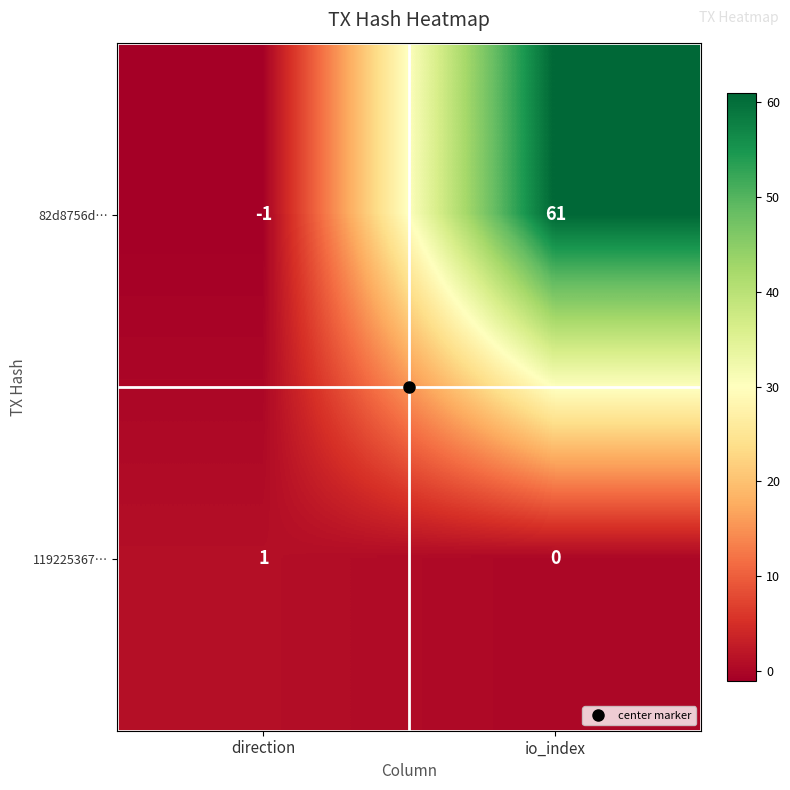

List the series in order of their overall mean, highest first.

82d8756d…, 119225367…